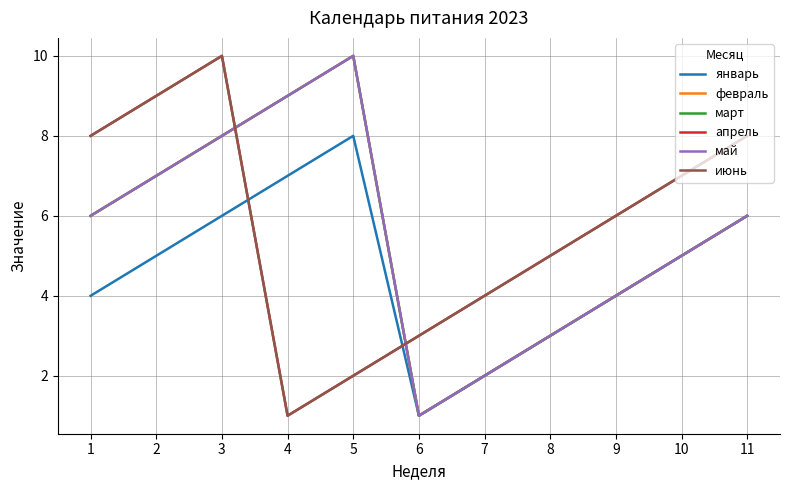

Which series has the largest total across all categories?

апрель